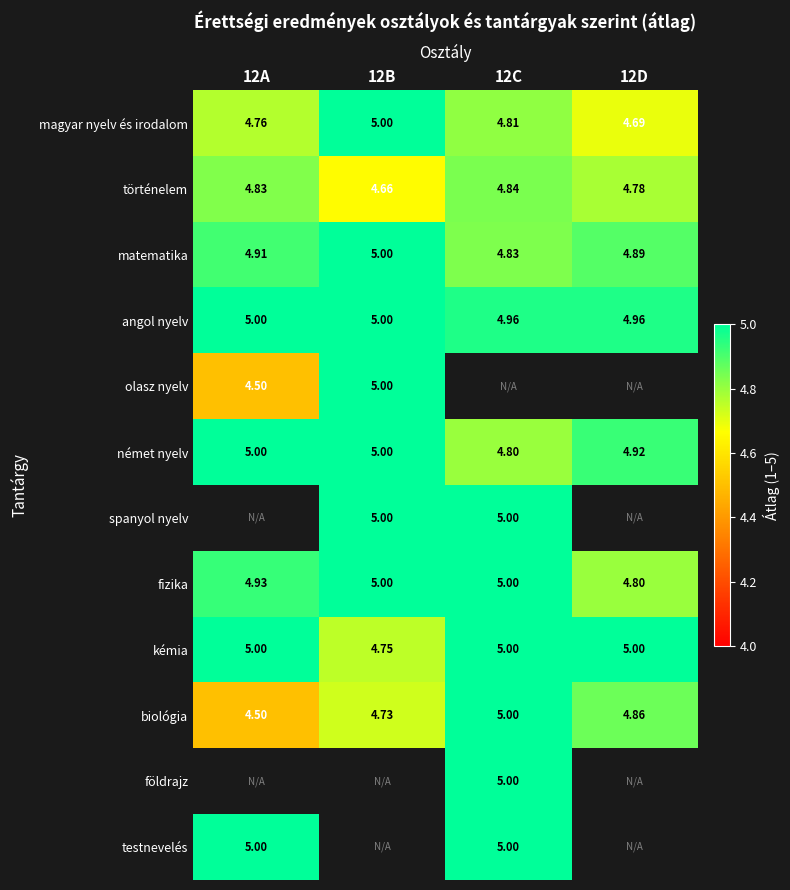

Is the value of magyar nyelv és irodalom at 12C greater than the value of spanyol nyelv at 12C?

No